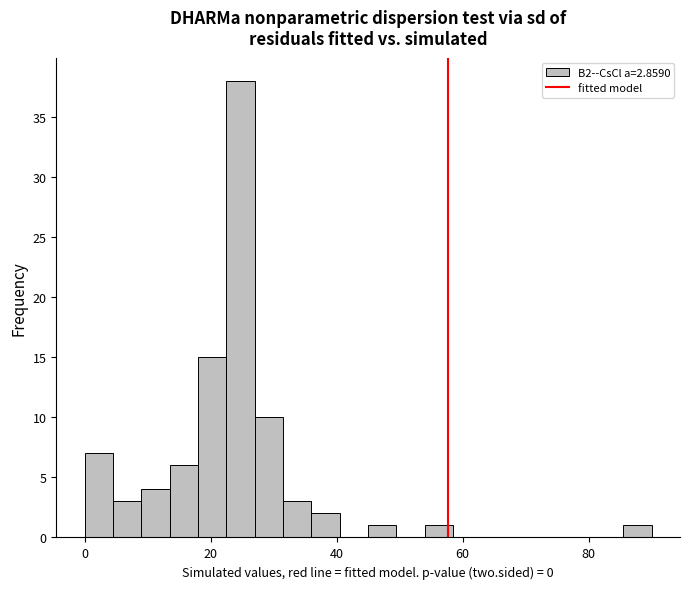

Read against the x-axis, roughly where is the centre of the tallest bar?

24